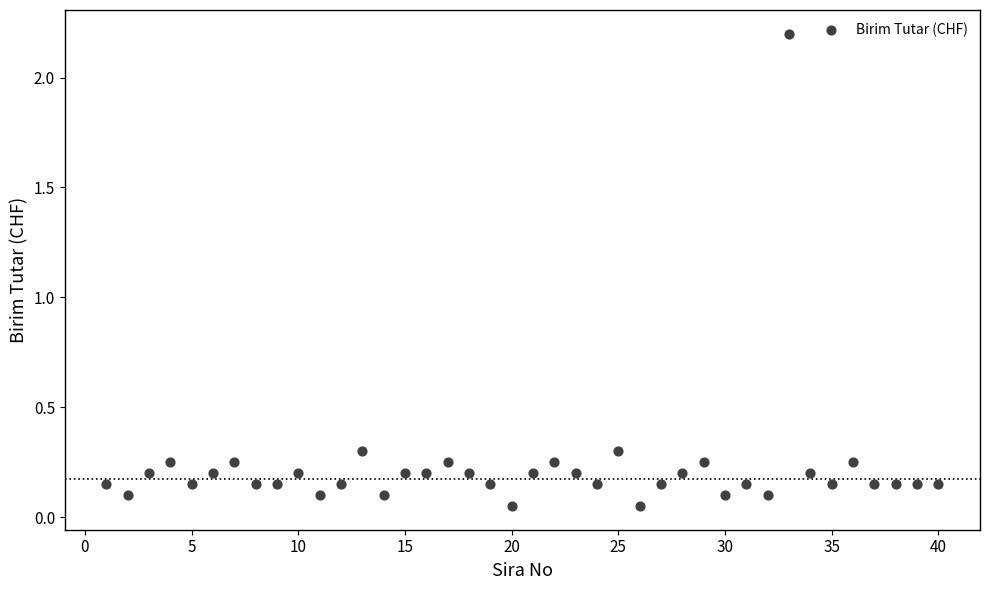

What is the range of X values (max minus min)?

39.0